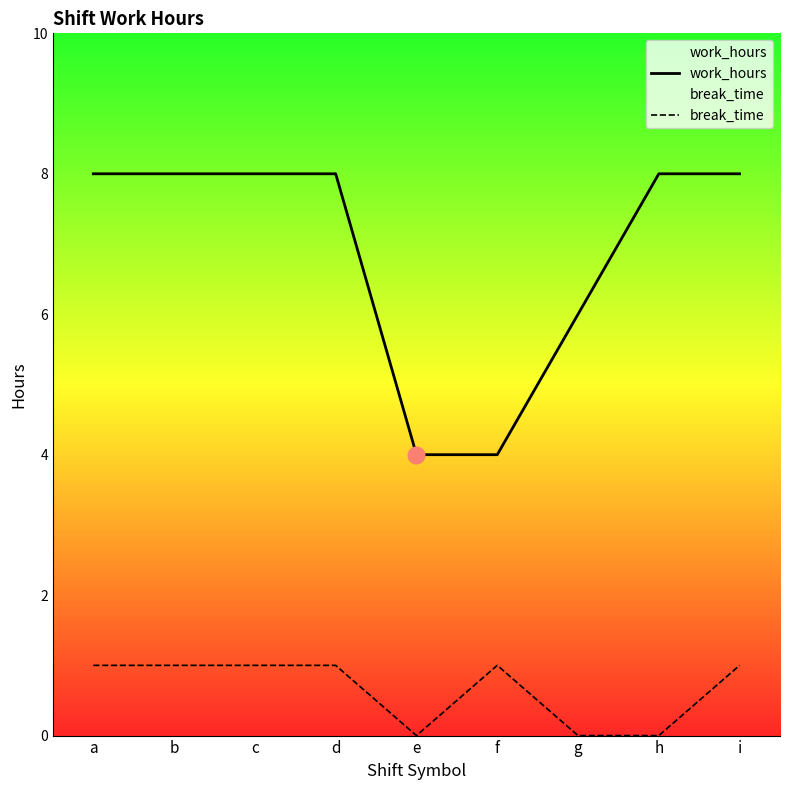

What value does the work_hours series have at g?

6.0